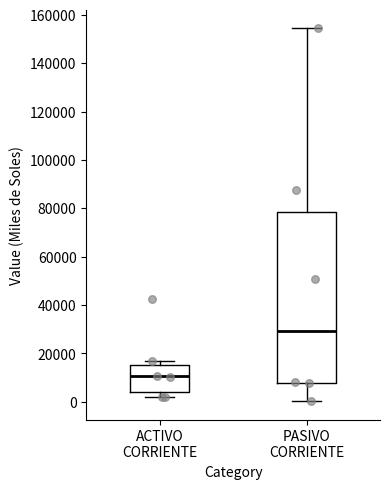

Reading left to right, read every box against the y-axis: the position of its median line, the range the box covers, and the ends of its whiskers. The values are not printed on the chart, so give them approximately, as read against the axis.

ACTIVO CORRIENTE: median 10000, box 4000 to 16000, whiskers 2000 to 16000 (just above the box's upper edge)
PASIVO CORRIENTE: median 30000, box 8000 to 78000, whiskers 0 to 154000